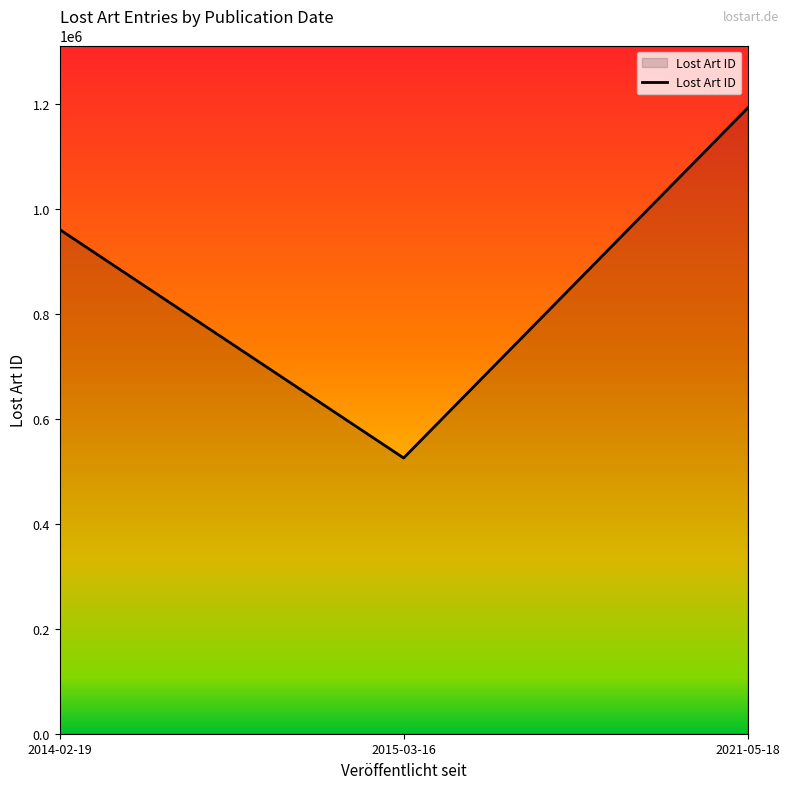

How many lines are shown in the chart?

1